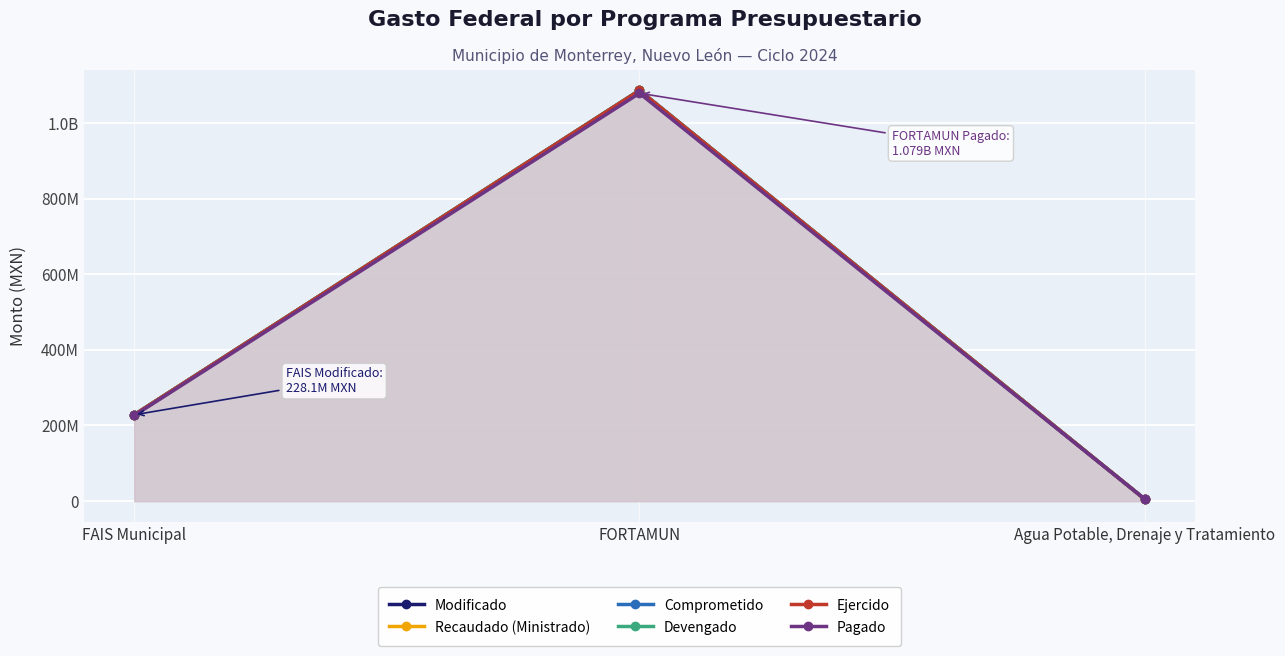

Which series has the largest total across all categories?

Modificado